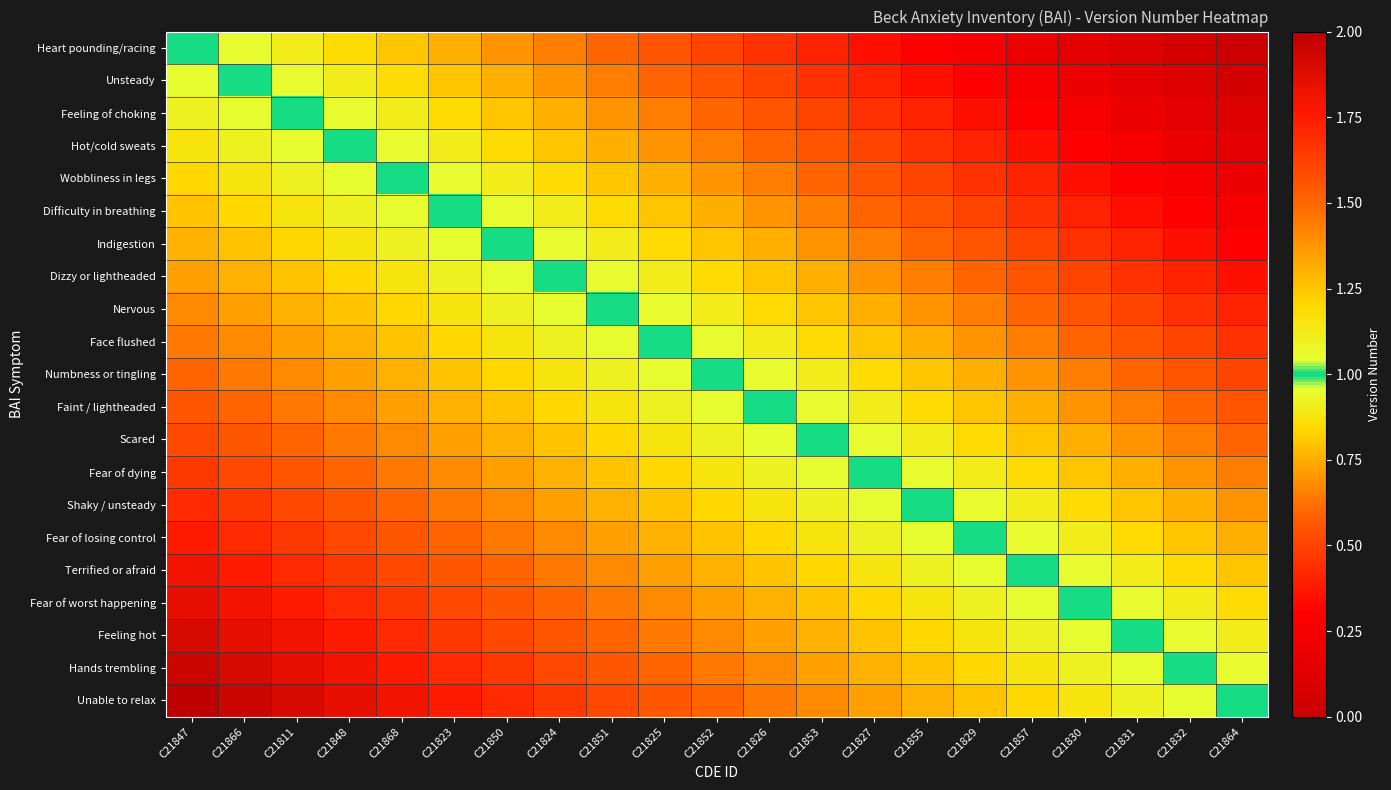

At C21866, list the series in order from smallest to largest.

Heart pounding/racing, Unsteady, Feeling of choking, Hot/cold sweats, Wobbliness in legs, Difficulty in breathing, Indigestion, Dizzy or lightheaded, Nervous, Face flushed, Numbness or tingling, Faint / lightheaded, Scared, Fear of dying, Shaky / unsteady, Fear of losing control, Terrified or afraid, Fear of worst happening, Feeling hot, Hands trembling, Unable to relax